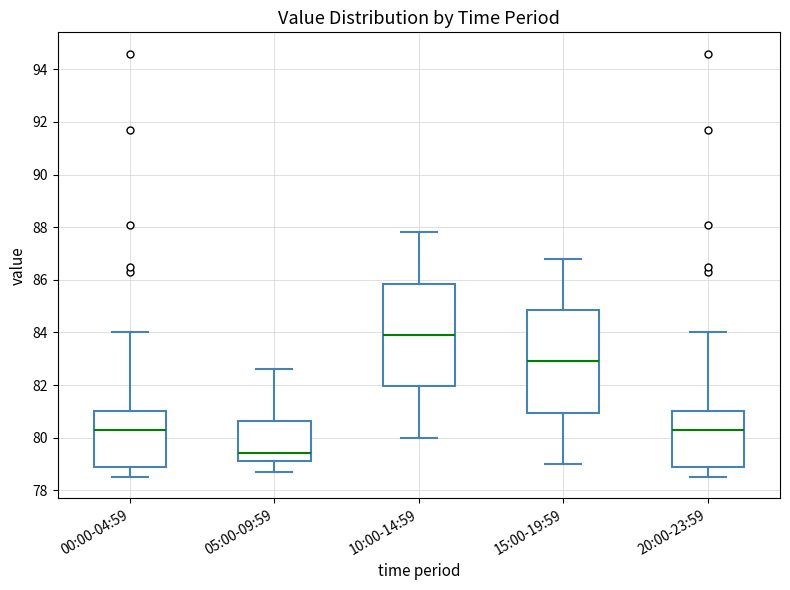

Reading left to right, read every box against the y-axis: the position of its median line, the range the box covers, and the ends of its whiskers. The values are not printed on the chart, so give them approximately, as read against the axis.

00:00-04:59: median 80.4, box 79.0 to 81.0, whiskers 78.6 to 84.0
05:00-09:59: median 79.4, box 79.2 to 80.6, whiskers 78.8 to 82.6
10:00-14:59: median 84.0, box 82.0 to 85.8, whiskers 80.0 to 87.8
15:00-19:59: median 83.0, box 81.0 to 84.8, whiskers 79.0 to 86.8
20:00-23:59: median 80.4, box 79.0 to 81.0, whiskers 78.6 to 84.0